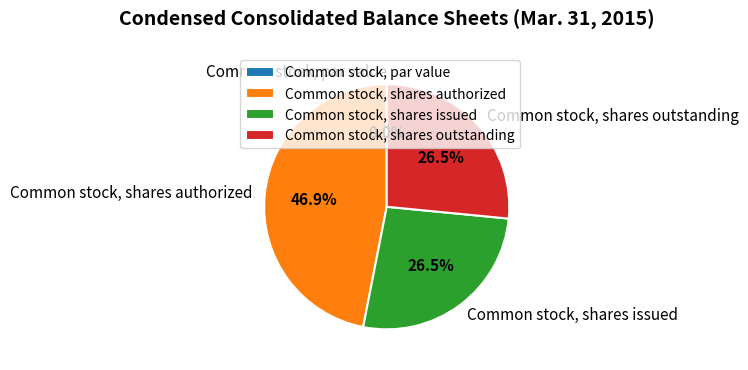

To the nearest percent, what portion does Common stock, shares issued represent?

27%